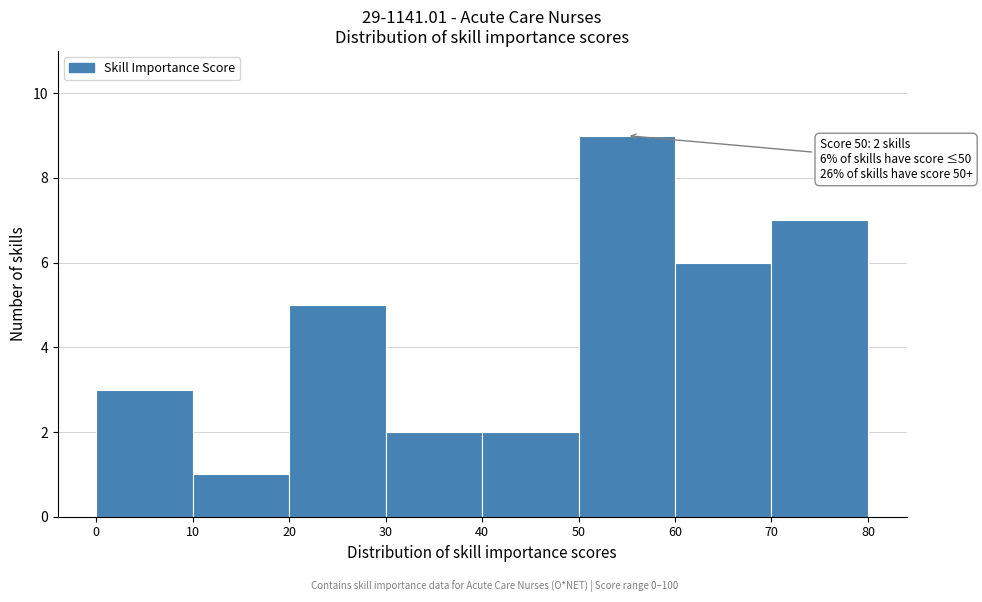

Over which range of the x-axis is the bar tallest?

50 to 60